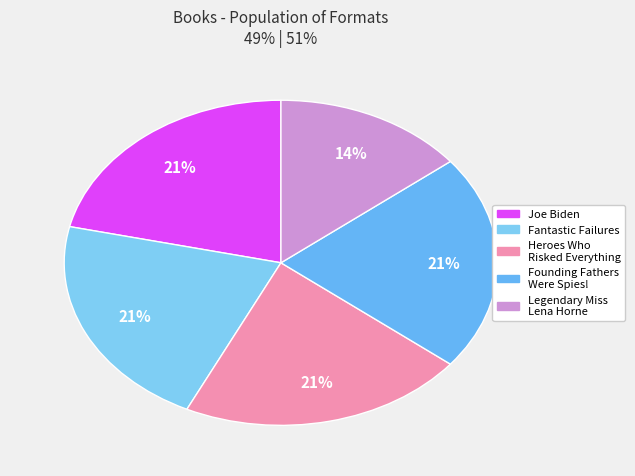

Rank the categories by value from highest to lowest.

Joe Biden, Fantastic Failures, Heroes Who Risked Everything for Freedom, Founding Fathers Were Spies!, Legendary Miss Lena Horne